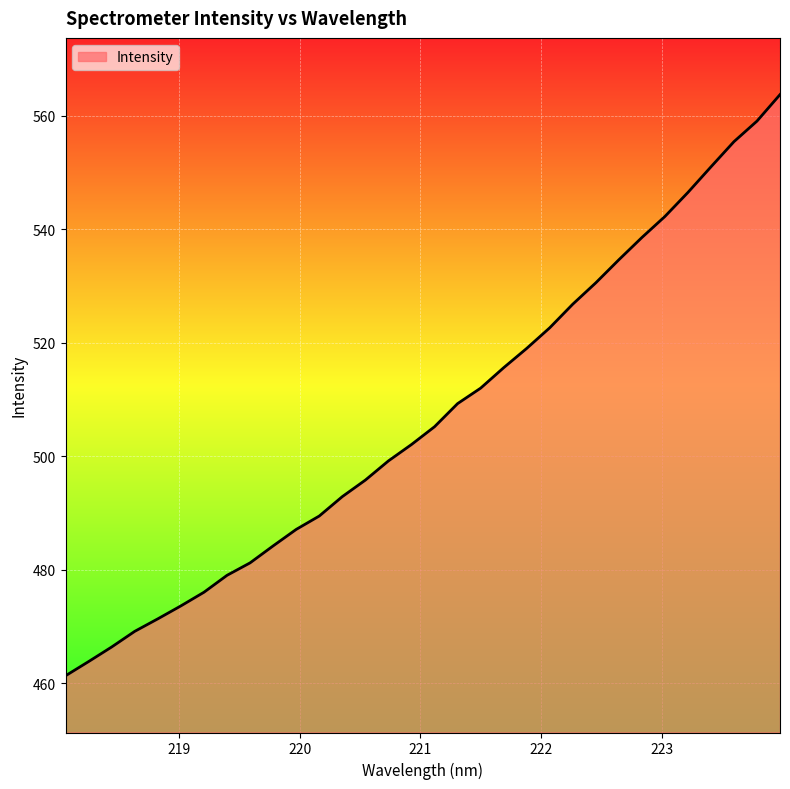

What is the minimum value shown in the chart?

461.3